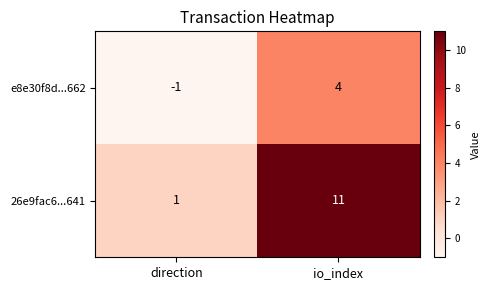

What is the sum of all e8e30f8d...662 values?

3